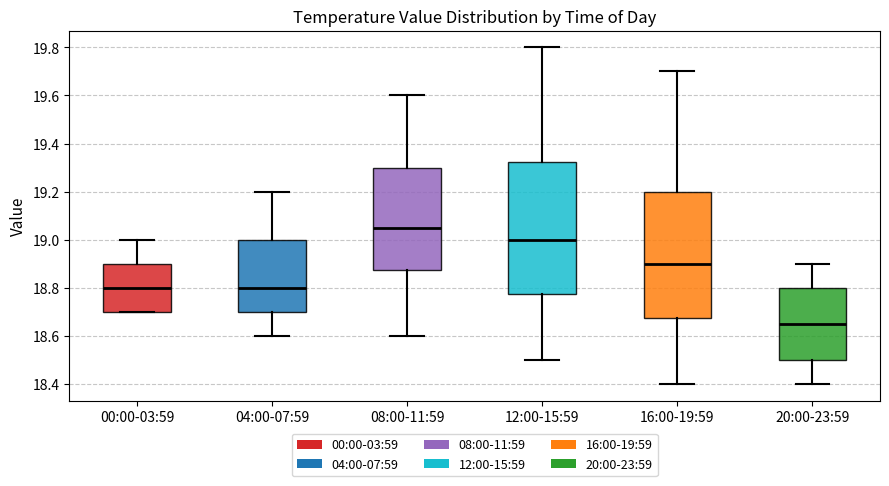

Where does the upper whisker of the box for 00:00-03:59 end on the y-axis? The values are not printed on the chart, so give them approximately, as read against the axis.

19.00